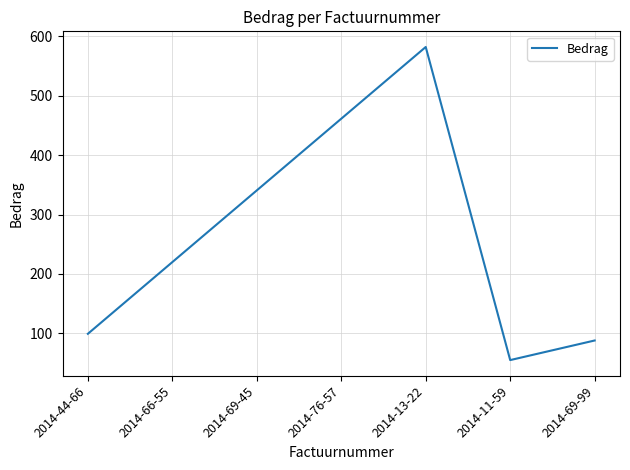

List the labels in order of value, largest first.

2014-13-22, 2014-76-57, 2014-69-45, 2014-66-55, 2014-44-66, 2014-69-99, 2014-11-59